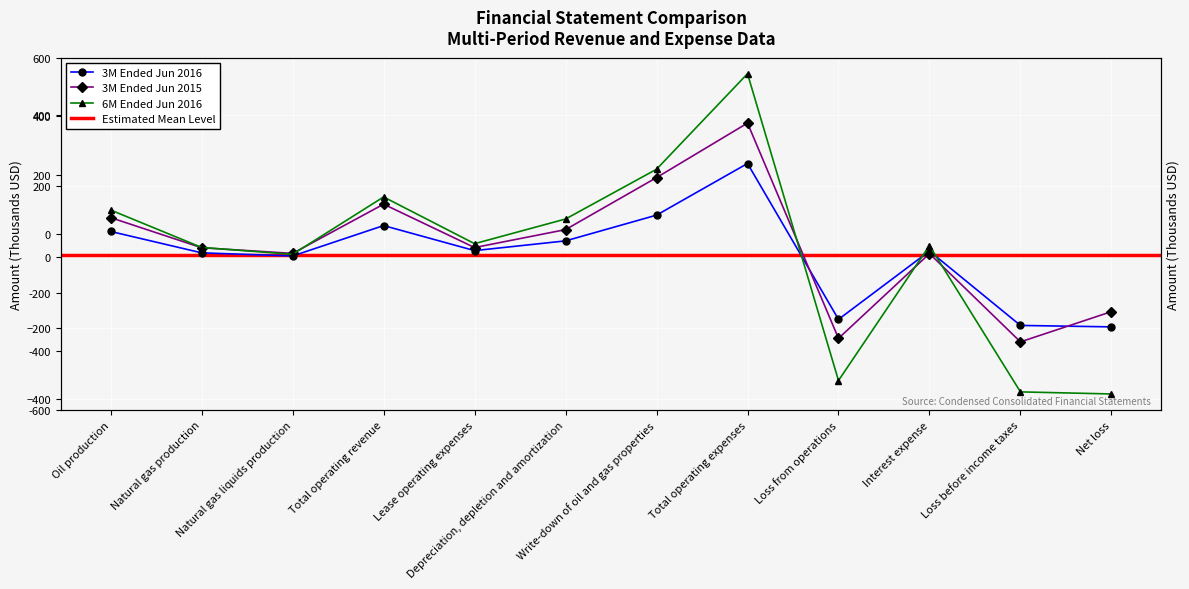

Where do 3M Ended Jun 2015 and 3M Ended Jun 2016 first cross each other?

Total operating expenses and Loss from operations